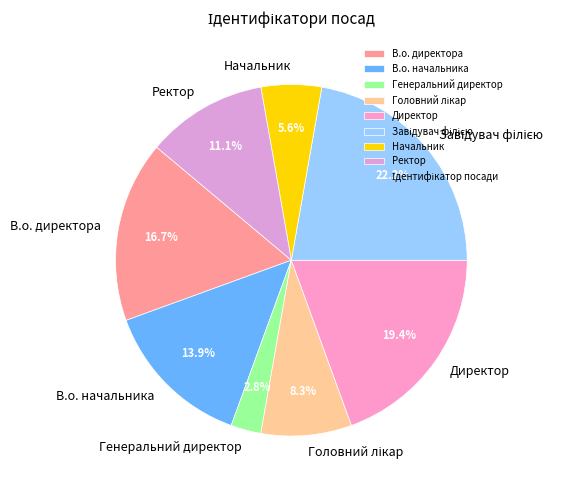

Between В.о. директора and Генеральний директор, which is larger?

В.о. директора